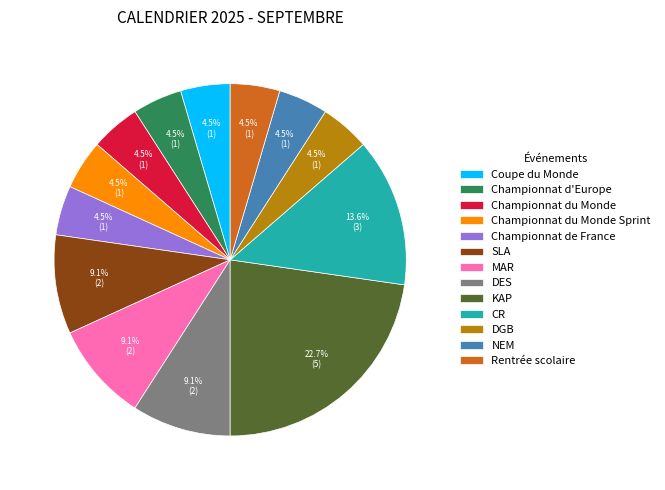

Which has a higher value, DES or Championnat du Monde Sprint?

DES